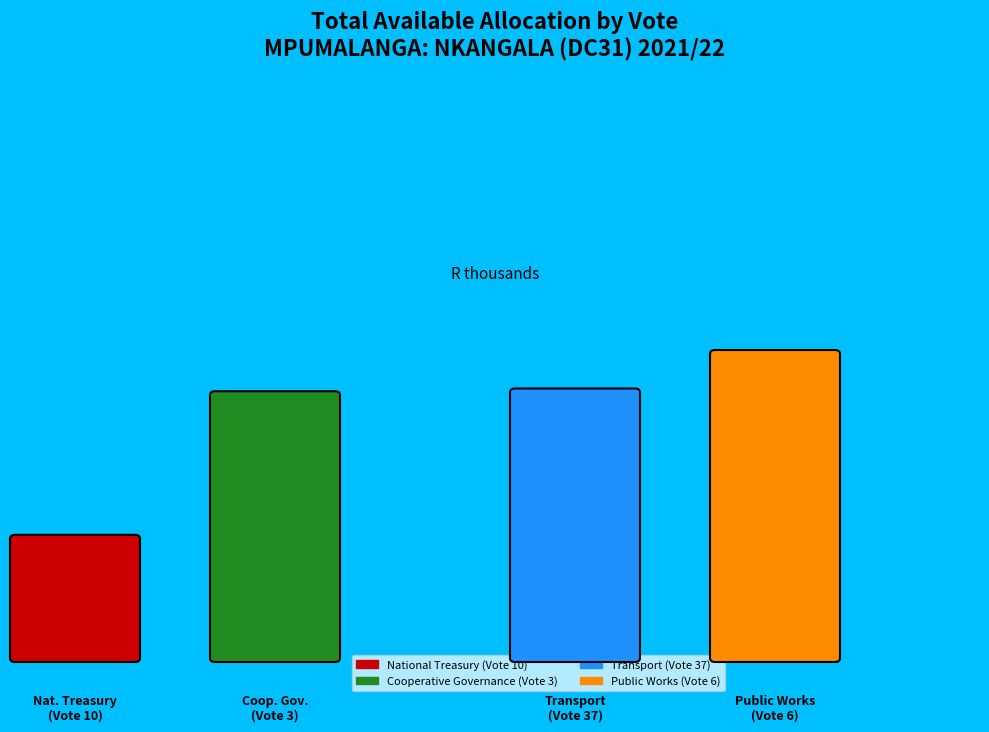

Does Cooperative Governance (Vote 3) account for over 50% of the chart?

No